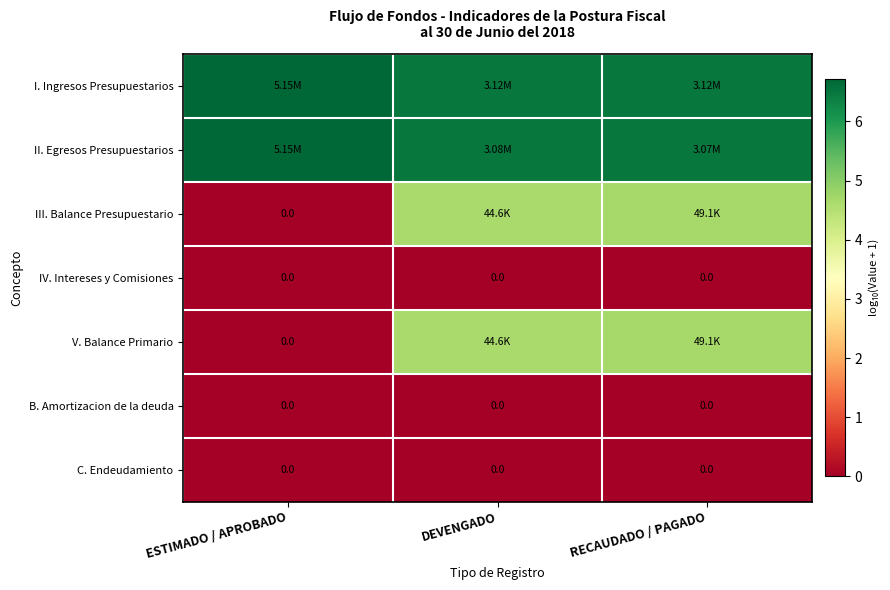

The IV. Intereses y Comisiones series shows 0.0 at RECAUDADO / PAGADO. True or false?

True